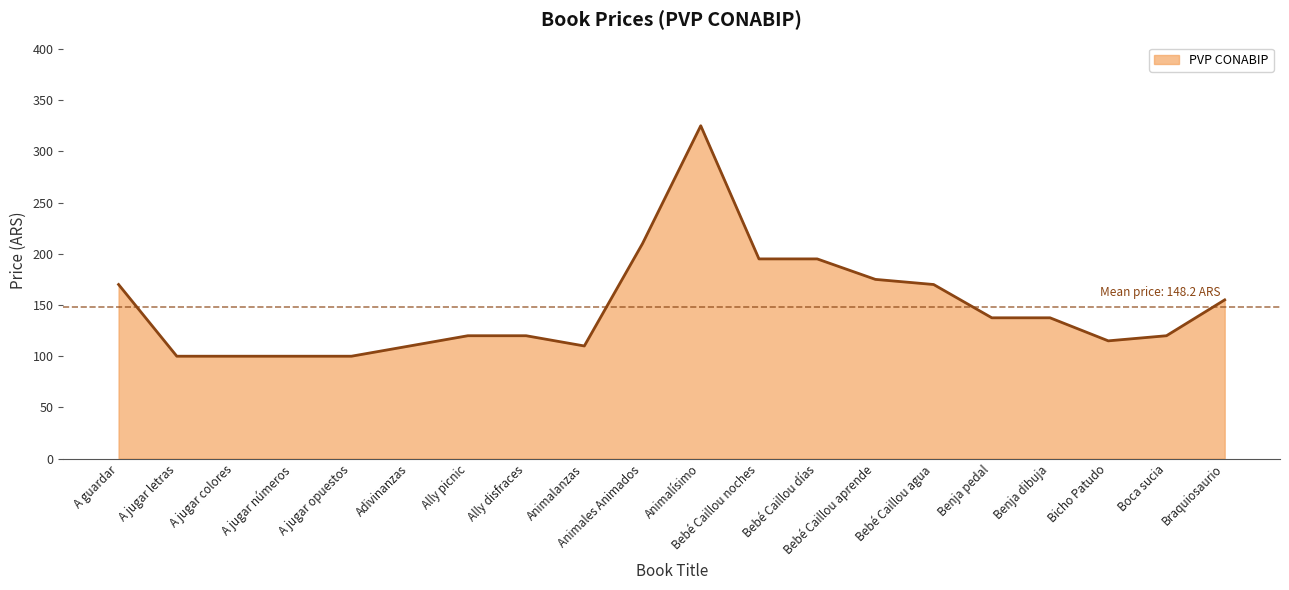

What value does the data have at Animalísimo?

325.0